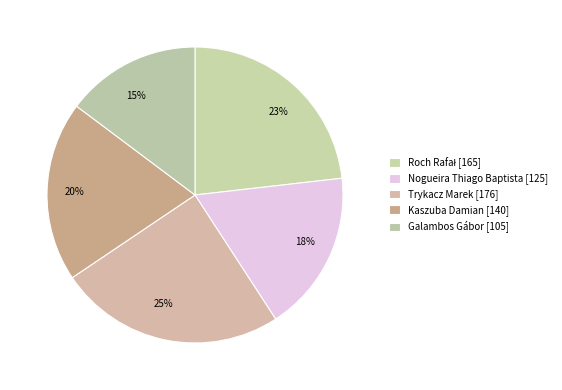

To the nearest percent, what is the difference between the largest and smallest slice percentages?

10%